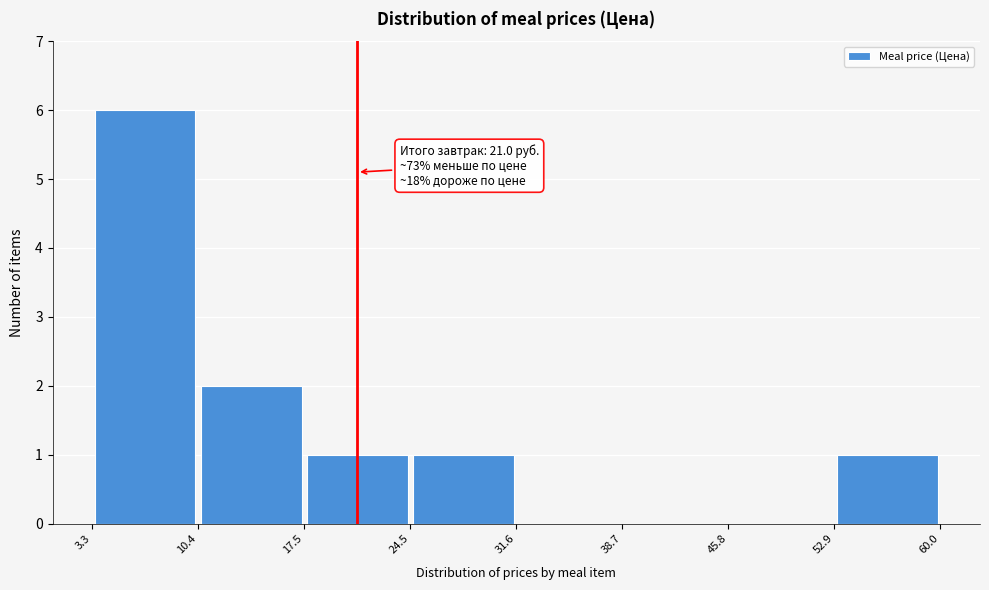

Over which range of the x-axis is the bar tallest?

3.3 to 10.4